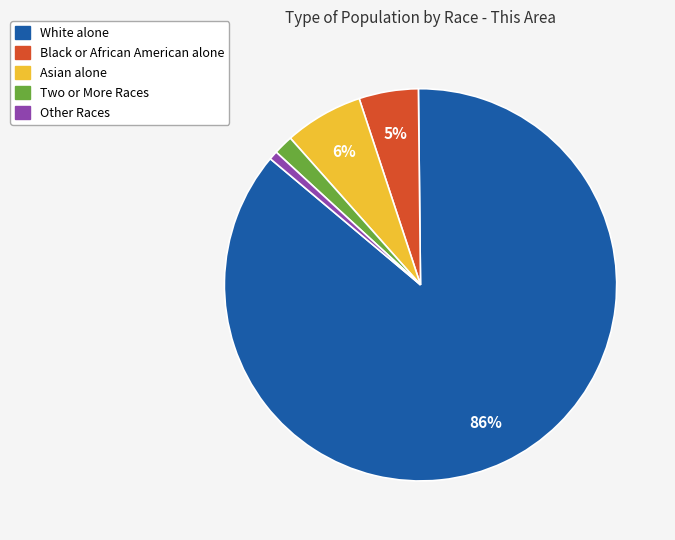

How many slices are in this pie chart?

5